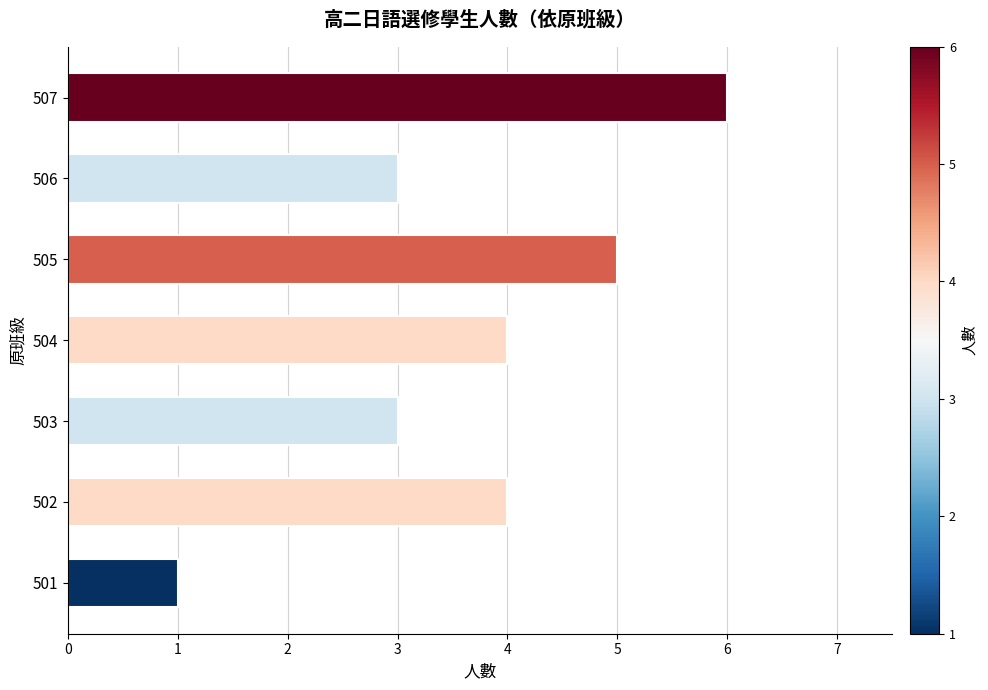

What is the sum of all values?

26